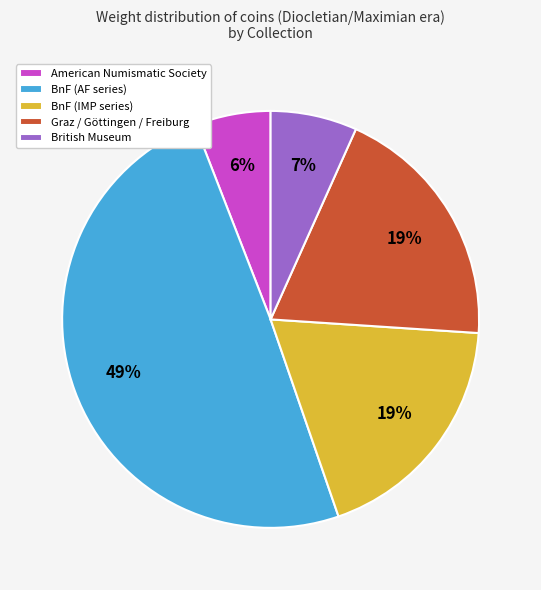

To the nearest percent, what is the difference between the largest and smallest slice percentages?

43%